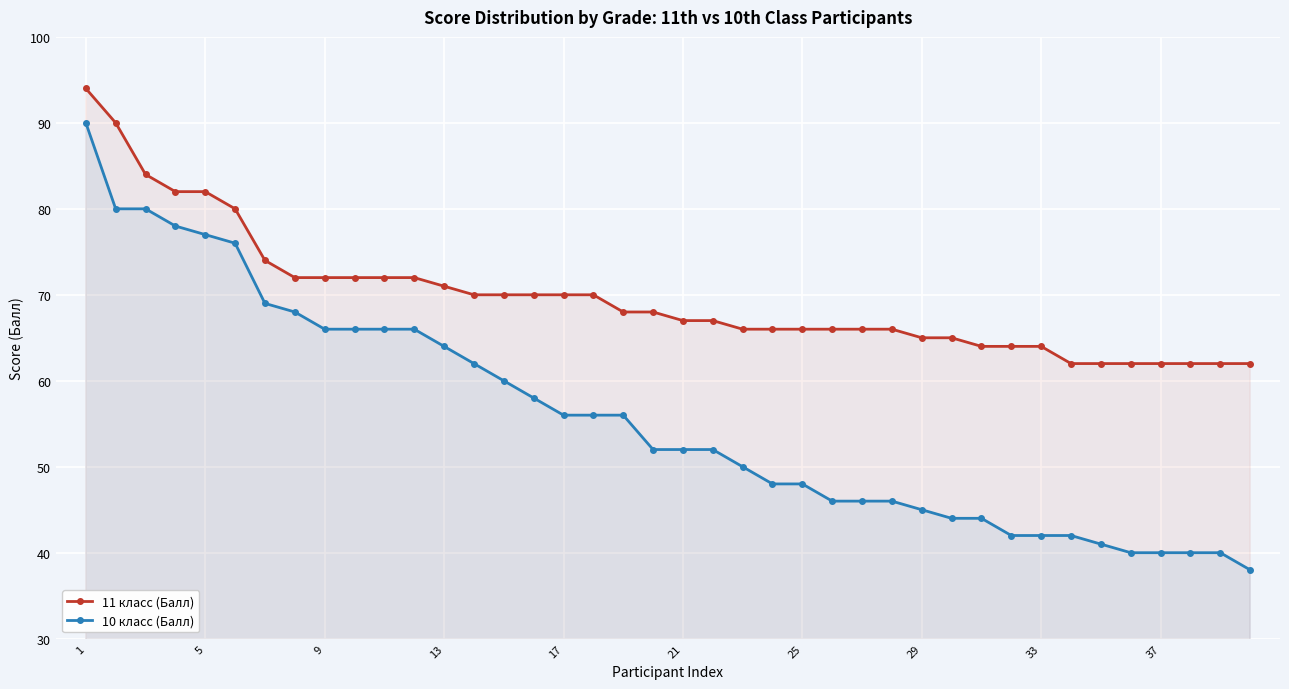

How many lines are shown in the chart?

2